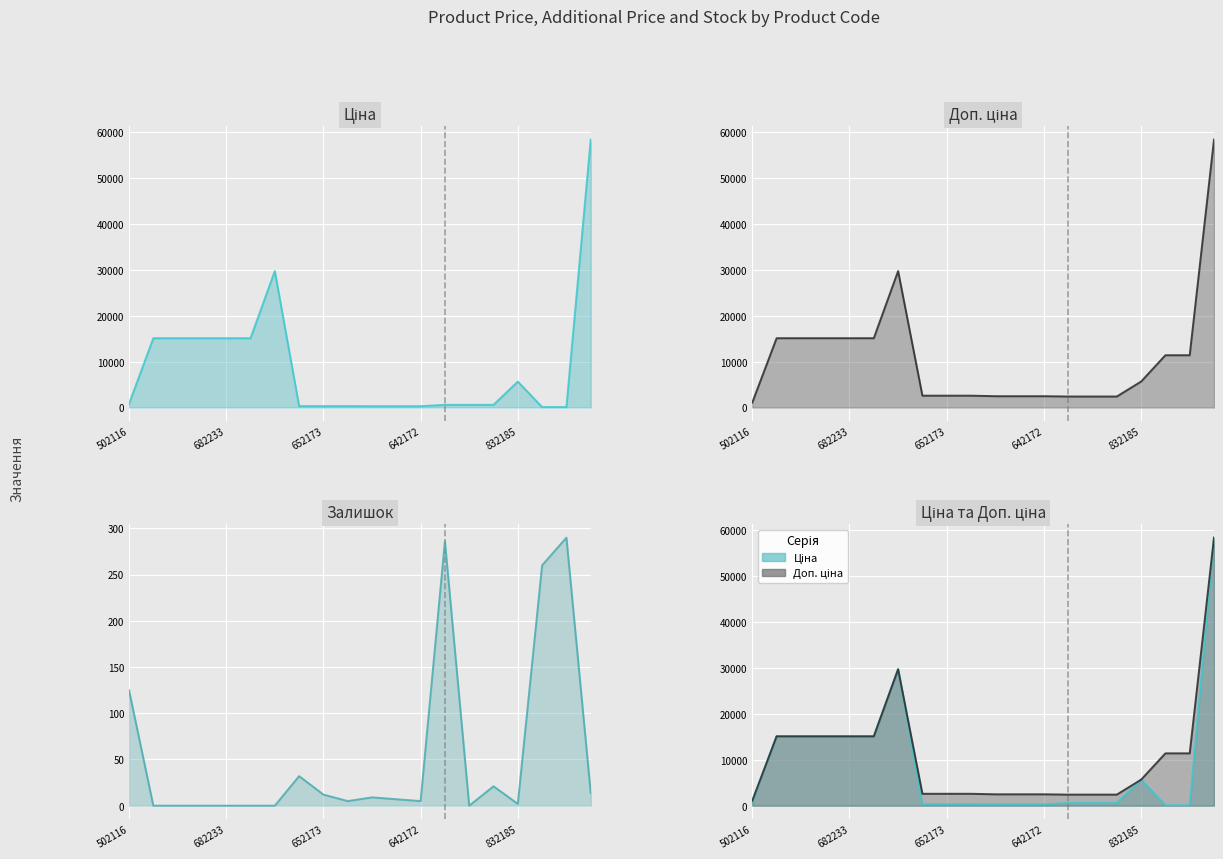

How many times do Залишок (line) and Ціна (line) cross each other?

2